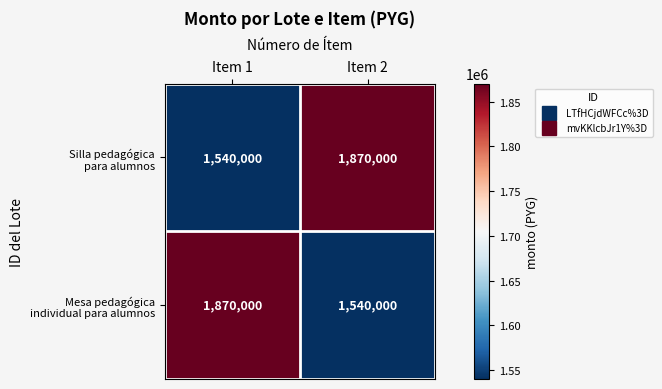

What is the minimum value shown in the chart?

1540000